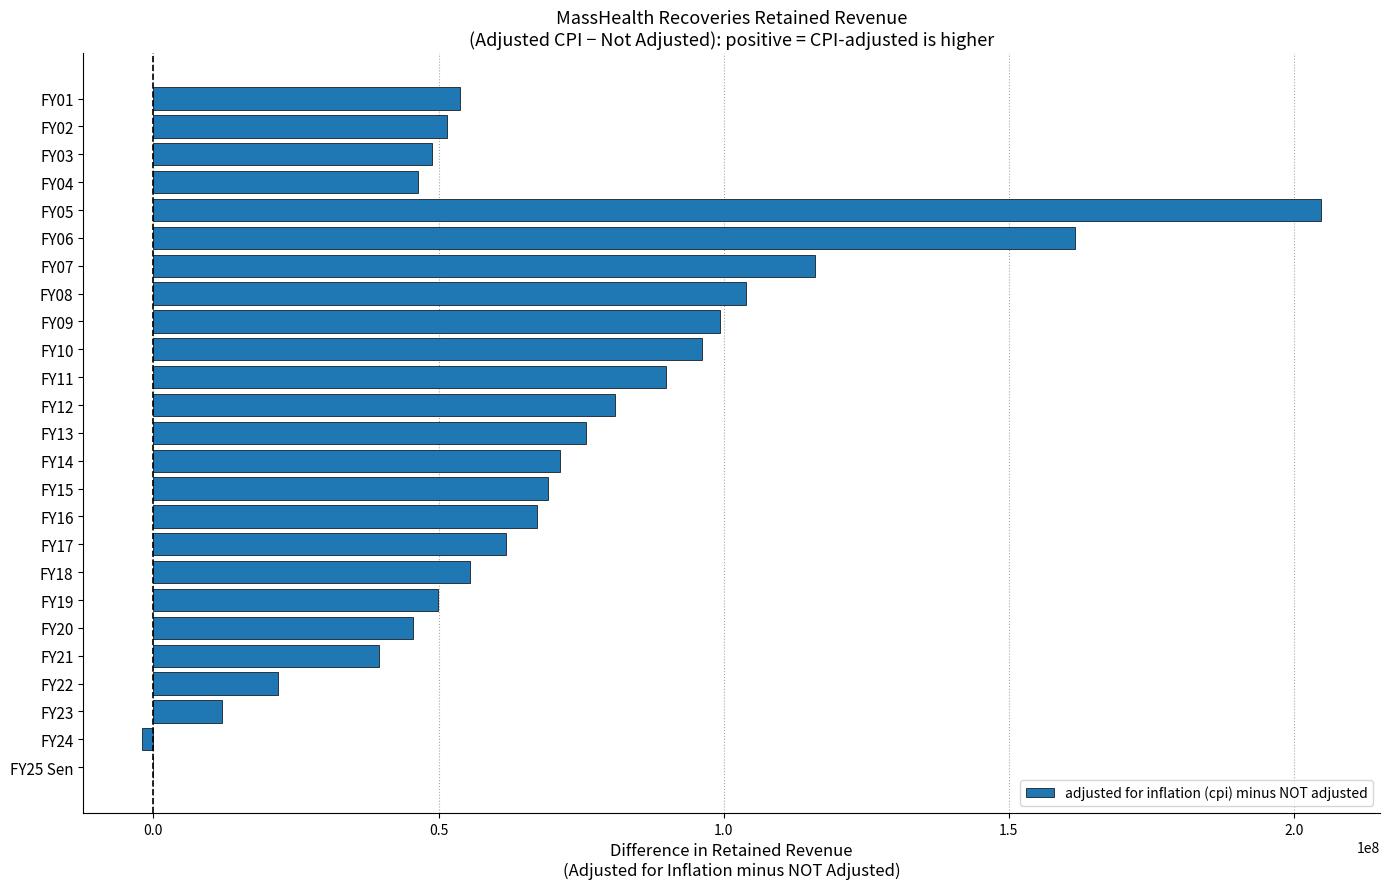

What is the change in value from FY16 to FY09?

+32119054